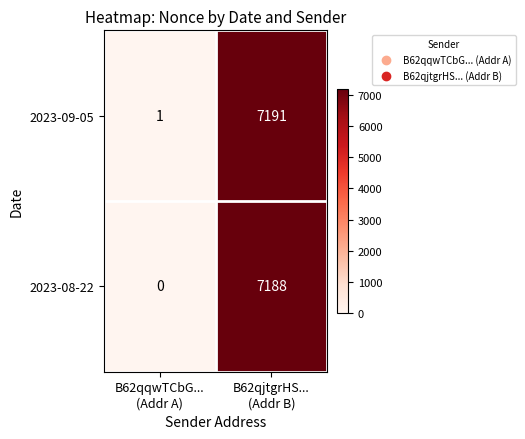

Which series has the largest range (max minus min)?

2023-09-05